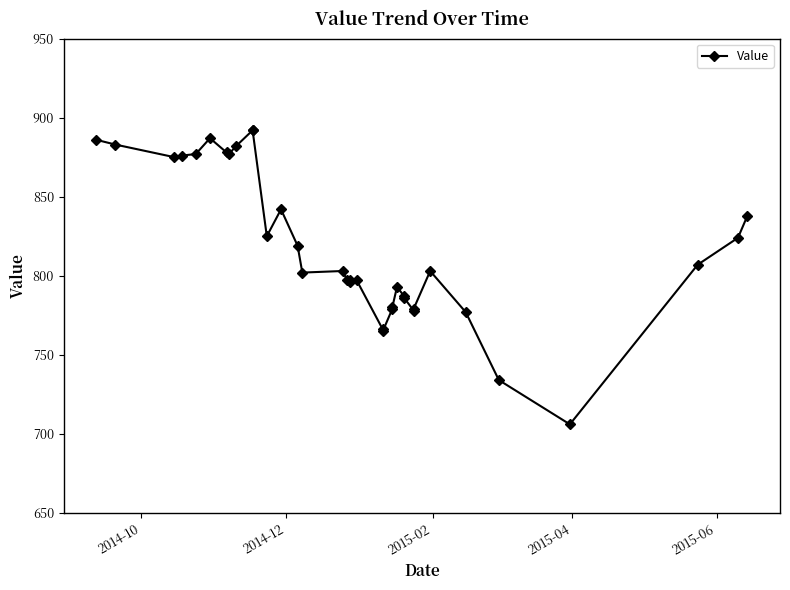

What is the value of the 31st point from the left?

777